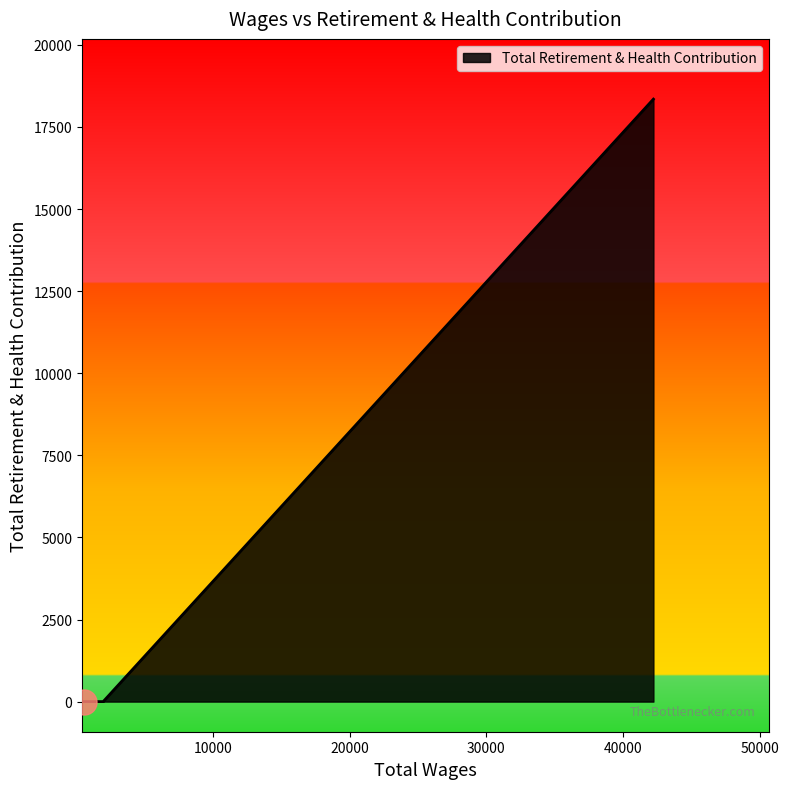

What is the greatest value displayed?

18347